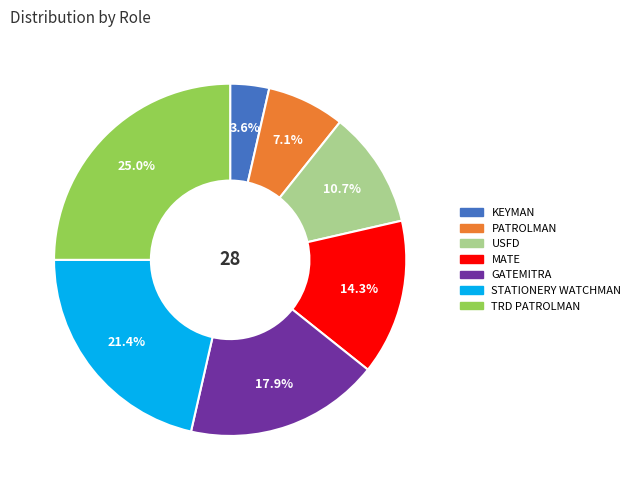

Between STATIONERY WATCHMAN and KEYMAN, which is larger?

STATIONERY WATCHMAN